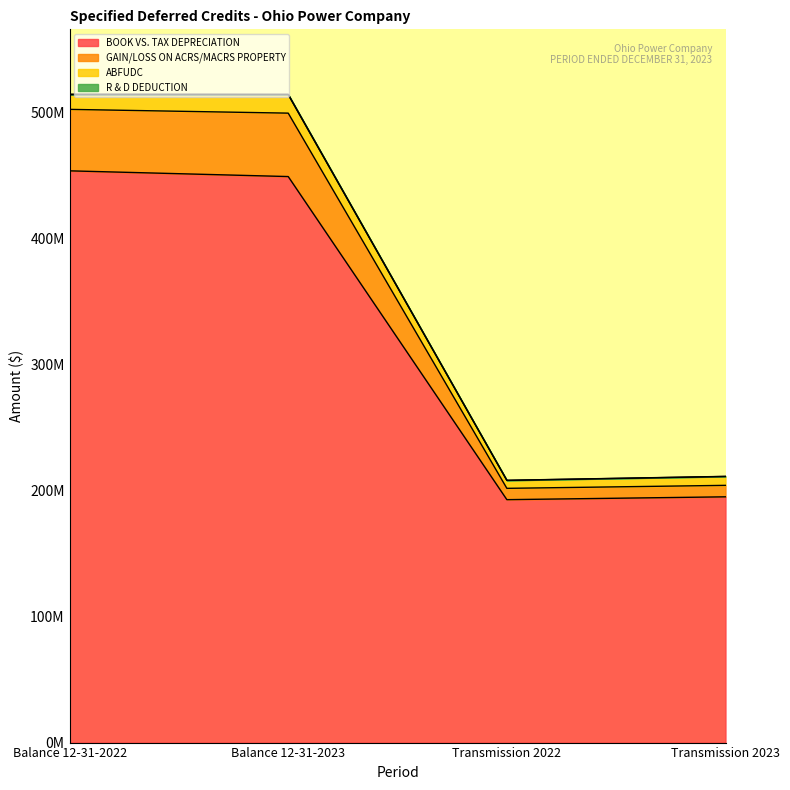

Where is the first local minimum for R & D DEDUCTION?

Transmission 2022